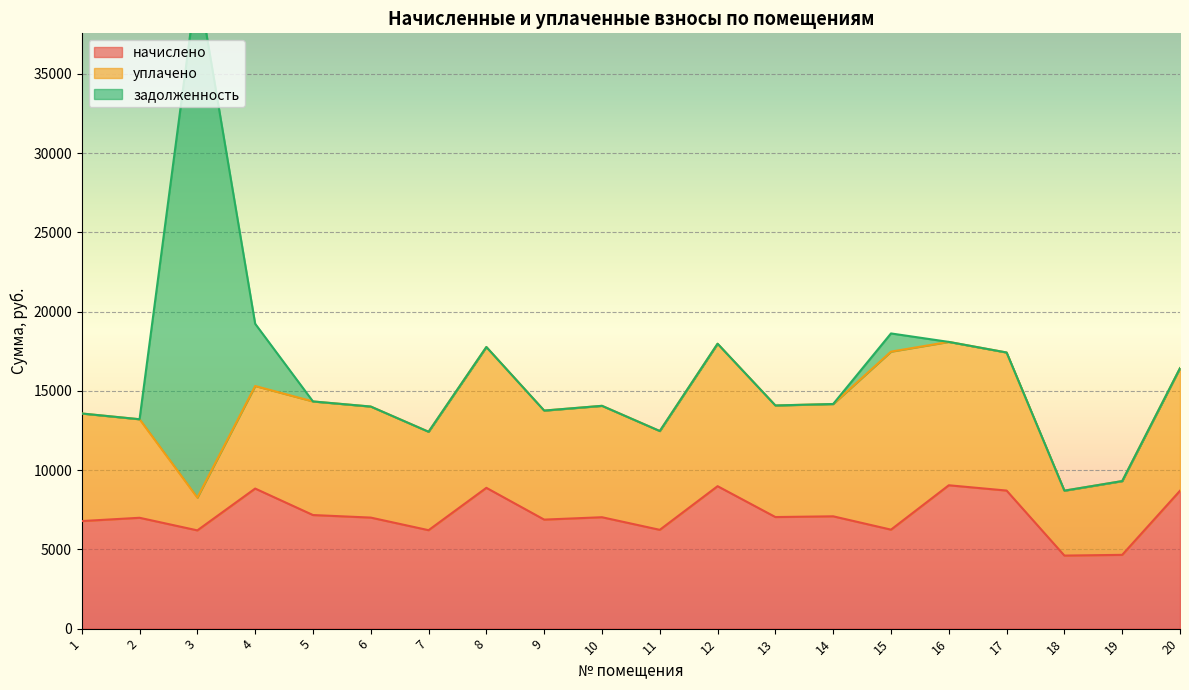

Between which two adjacent categories do задолженность and начислено first intersect?

2 and 3